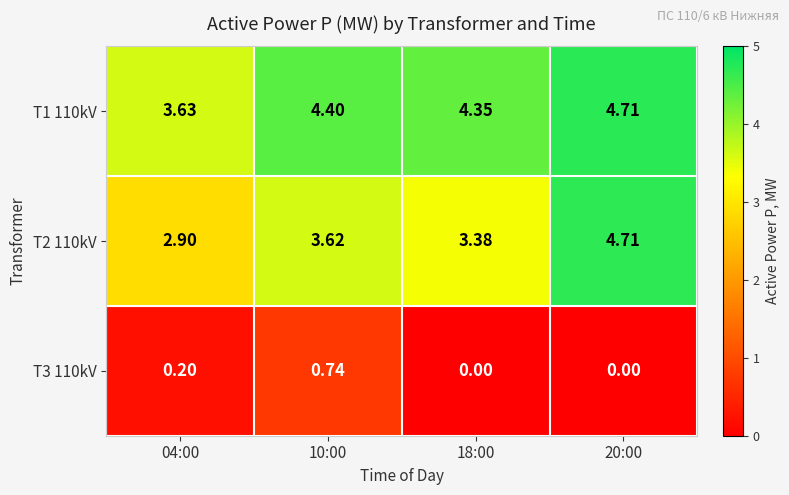

Is the value of T3 110kV at 10:00 greater than the value of T2 110kV at 04:00?

No